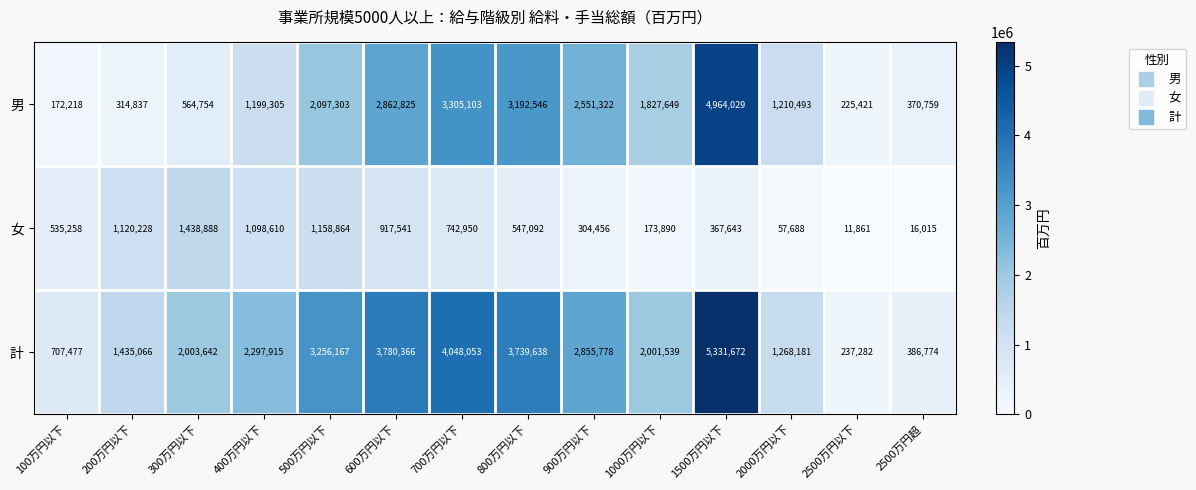

Is it true that 女 equals 173890 at 1000万円以下?

True